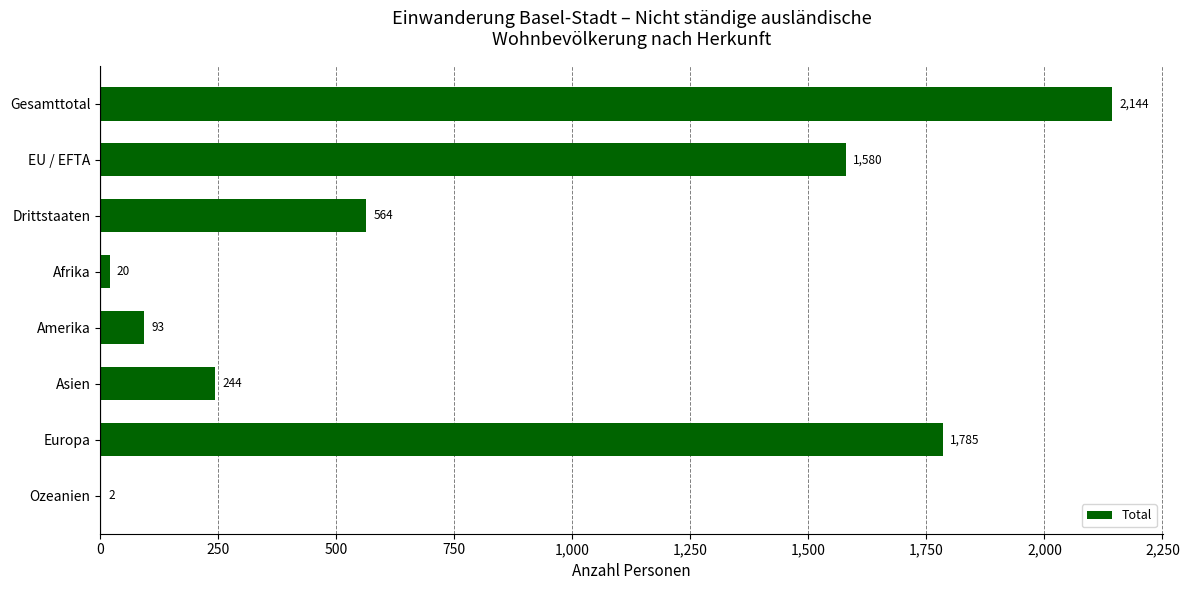

The value at Europa is 1785. True or false?

True